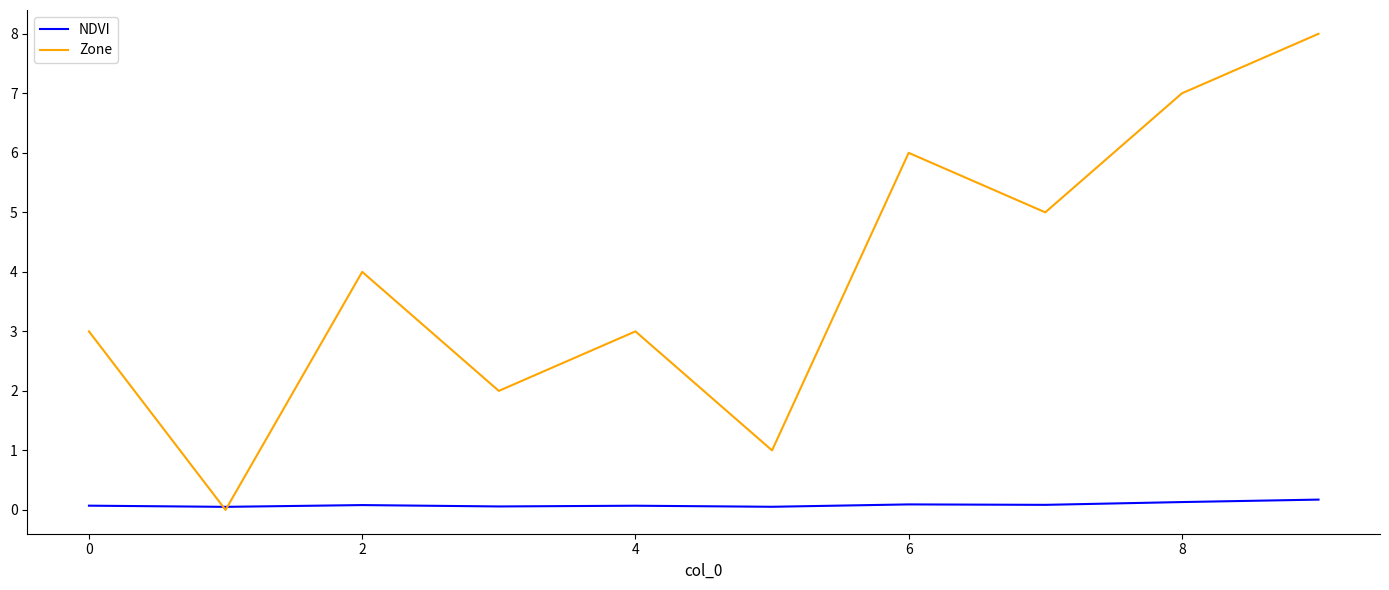

Reading left to right, extract all data points from this chart.

NDVI: 0.1	0.1	0.1	0.1	0.1	0.1	0.1	0.1	0.1	0.2
Zone: 3.0	0.0	4.0	2.0	3.0	1.0	6.0	5.0	7.0	8.0